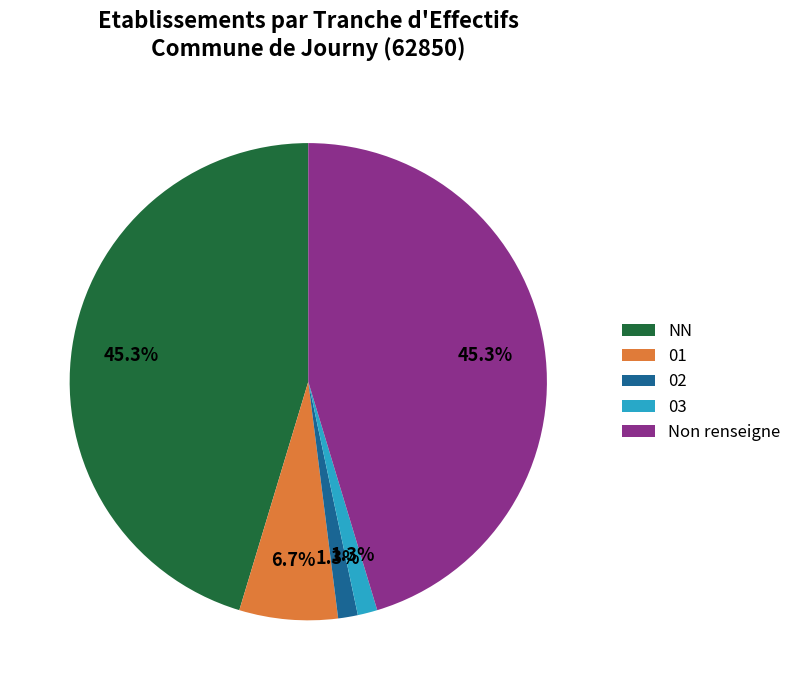

Is there any slice that represents more than half of the pie?

No